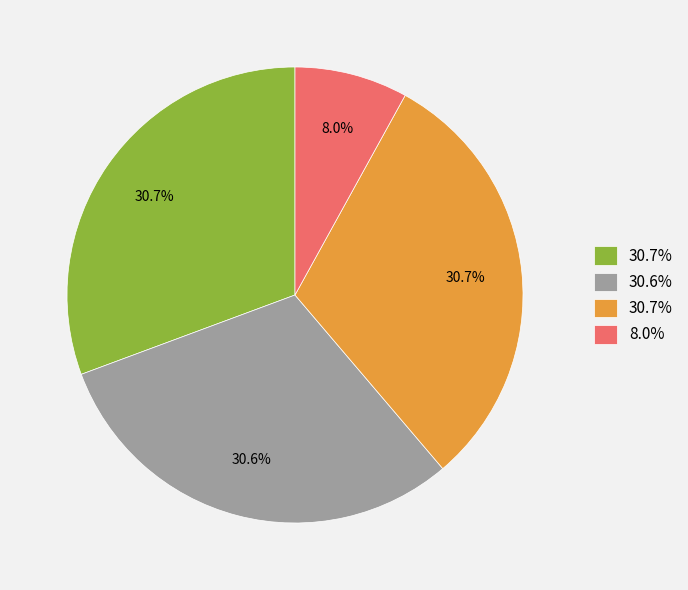

Is there a majority slice in this chart?

No